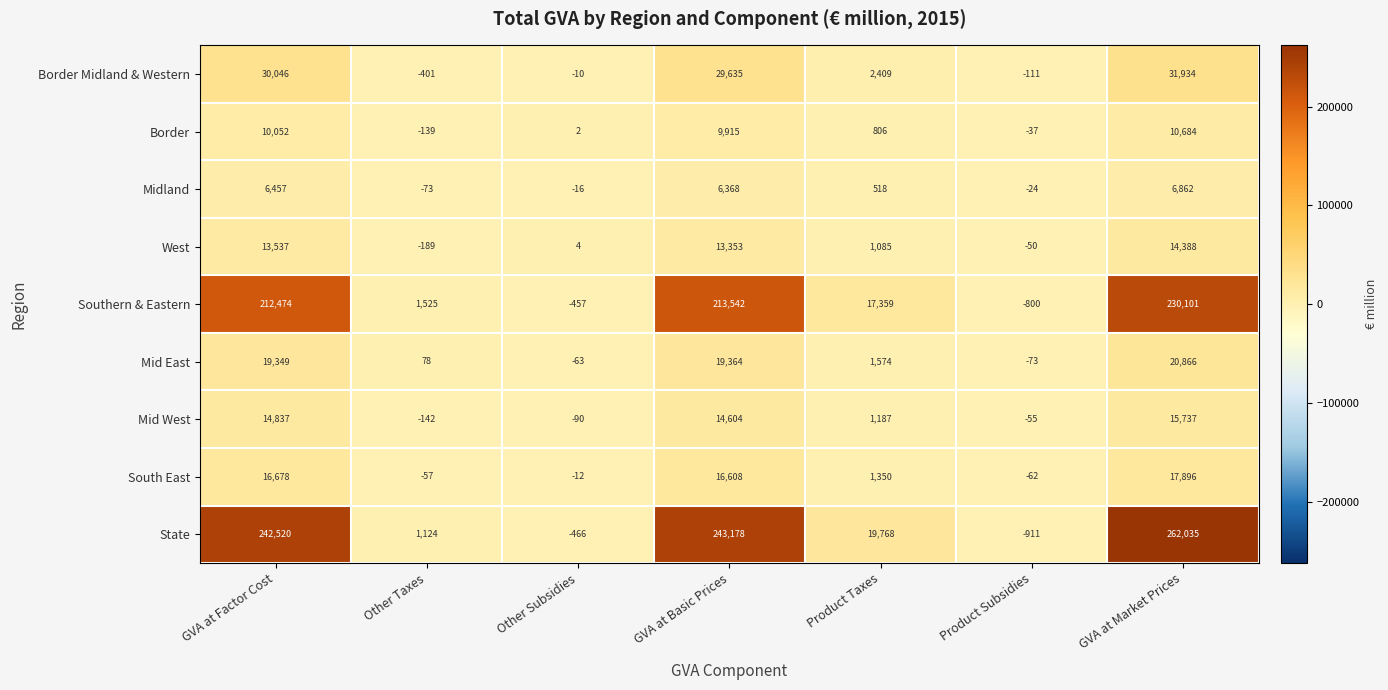

At which category is the sum across all series the highest?

GVA at Market Prices